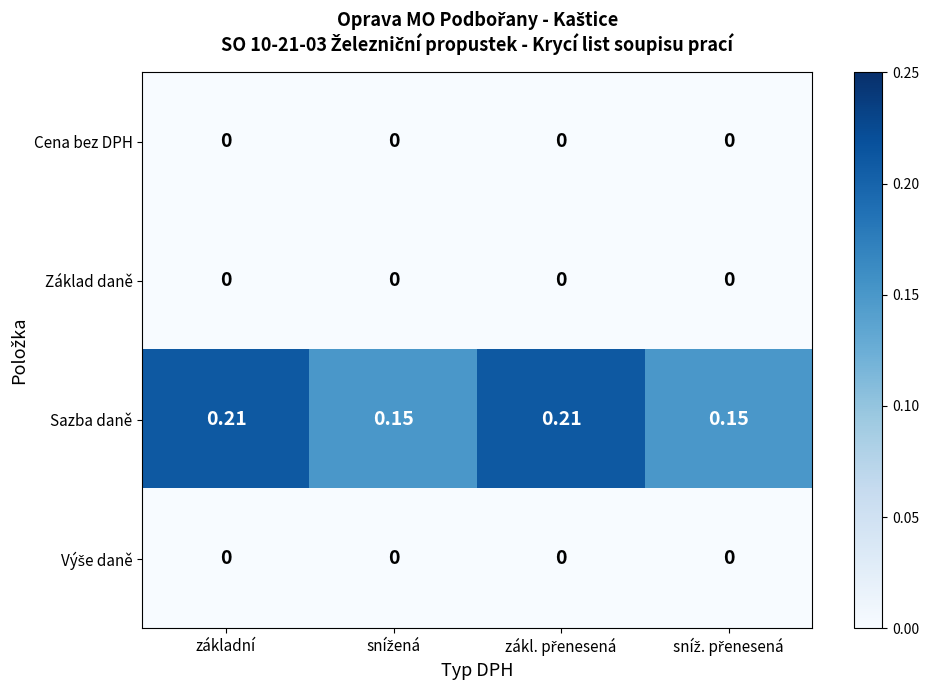

Which series has the largest total across all categories?

Sazba daně